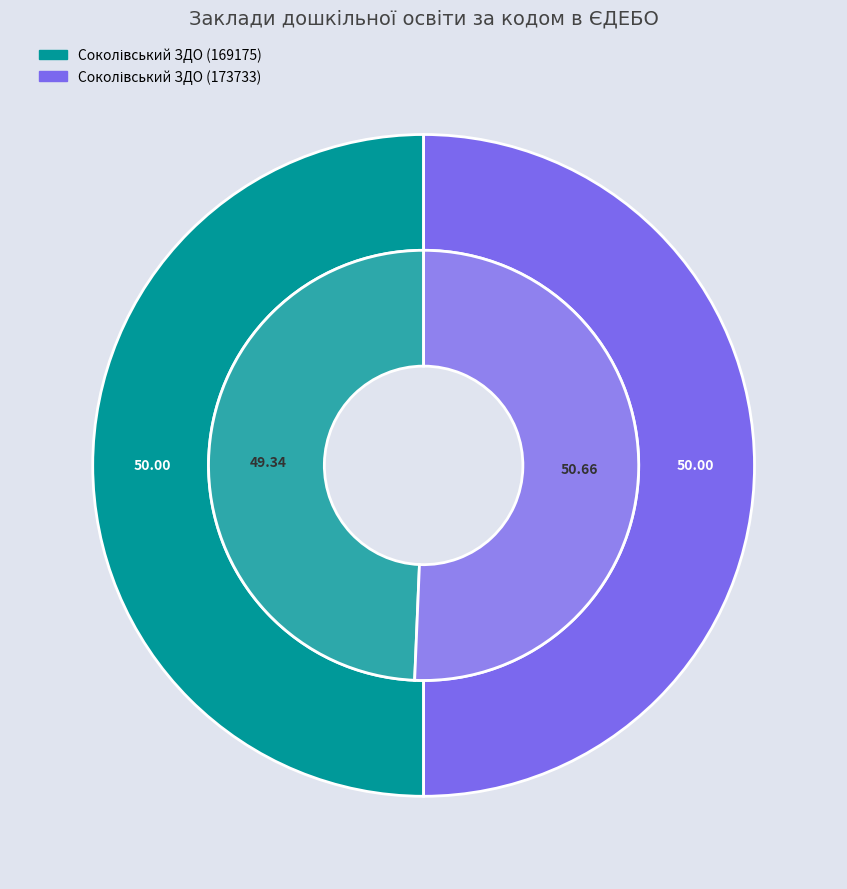

What is the majority slice?

Соколівський ЗДО (173733)